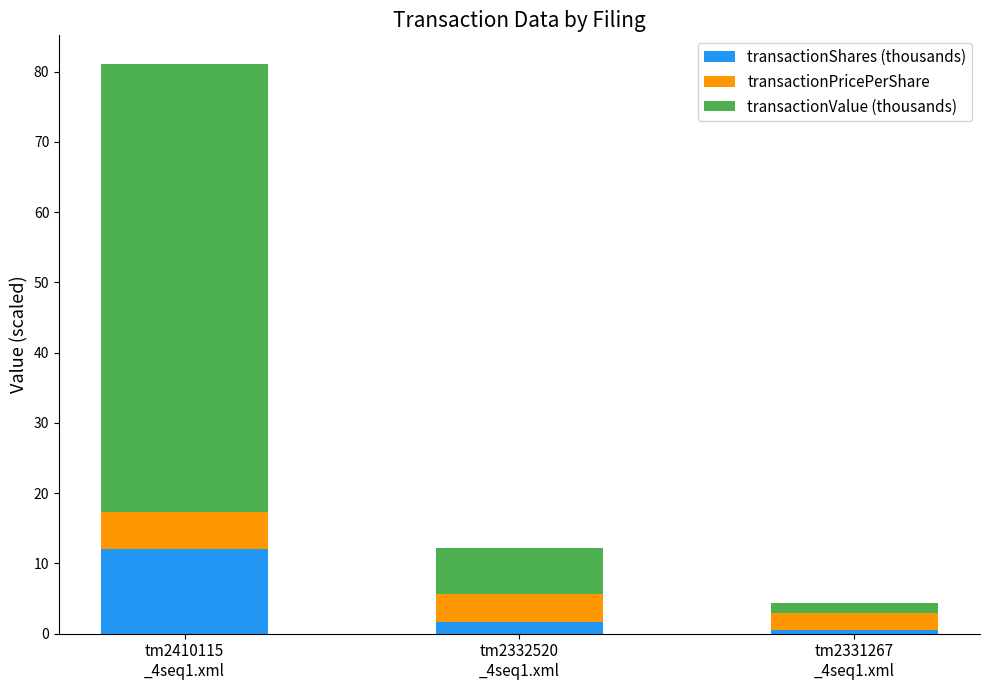

Rank the categories by transactionShares (thousands) value from highest to lowest.

tm2410115
_4seq1.xml, tm2332520
_4seq1.xml, tm2331267
_4seq1.xml